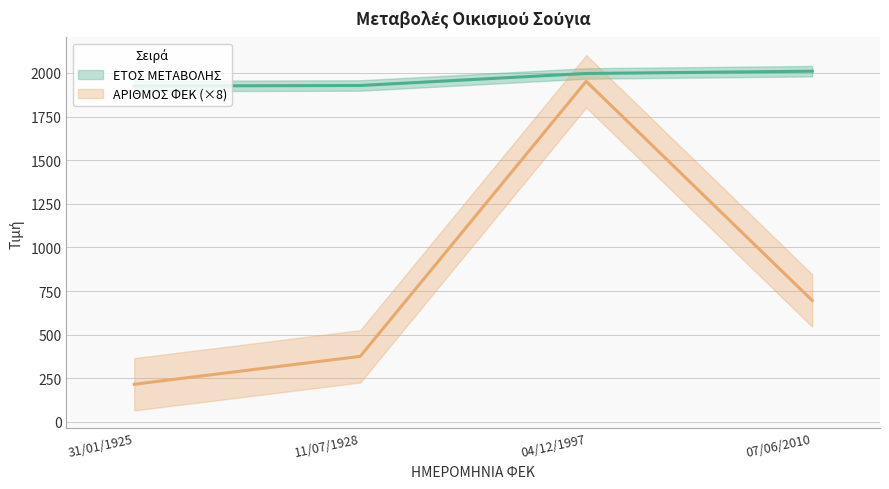

Is this an area chart (filled region under the line)?

No